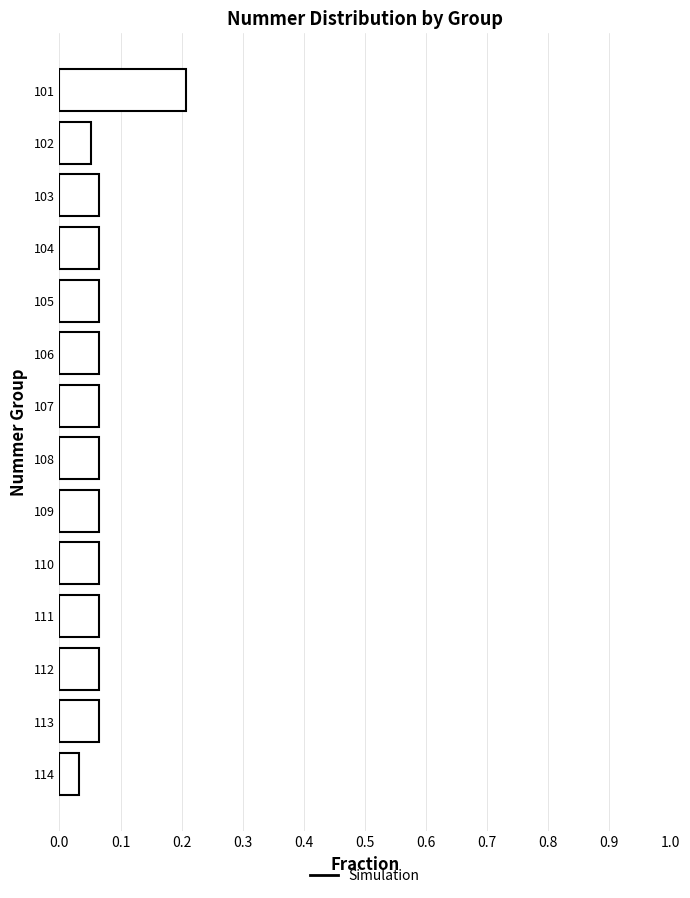

How many values are between 0 and 1?

14